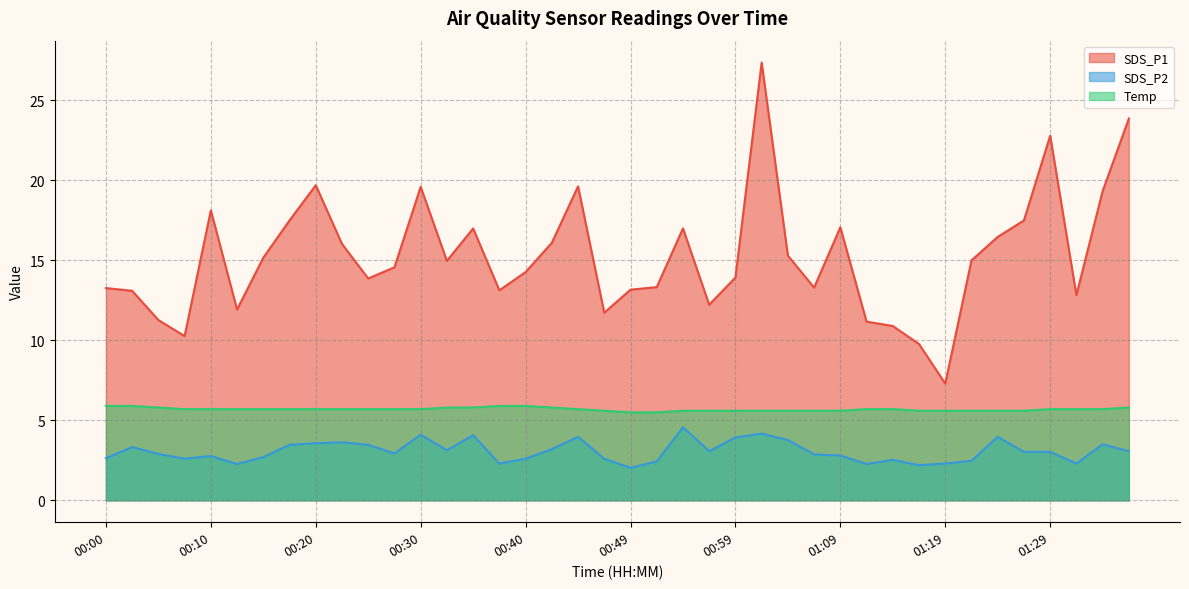

Which series changed the most between 00:00 and 01:31?

SDS_P1